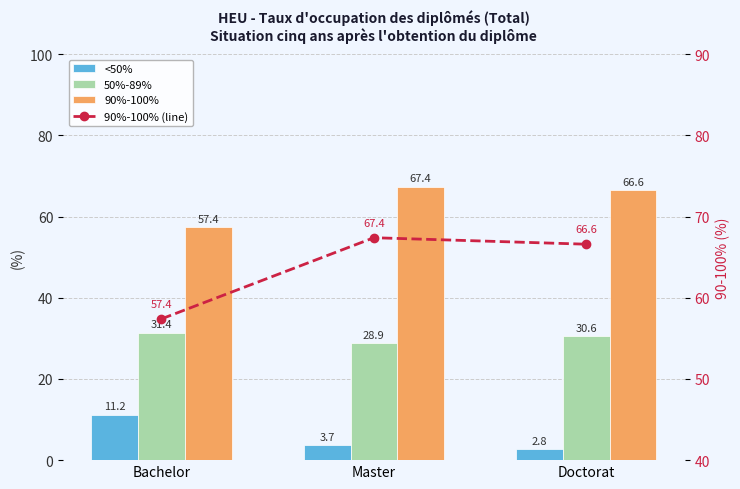

What is the sum of the 50%-89% values at Master and Bachelor?

60.3